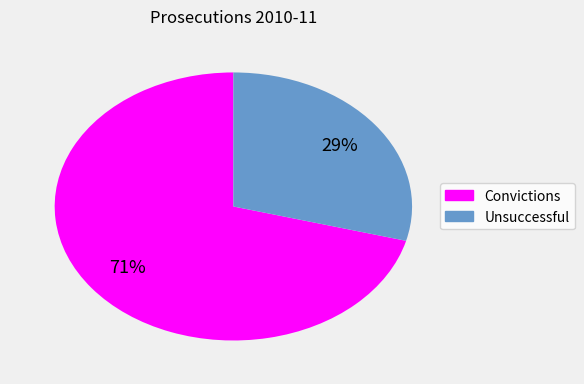

To the nearest percent, what percentage of the pie is Unsuccessful?

29%